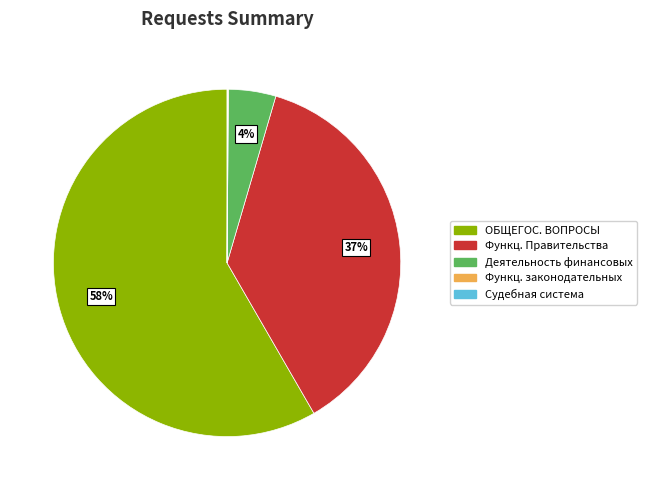

To the nearest percent, what is the average slice percentage?

20%